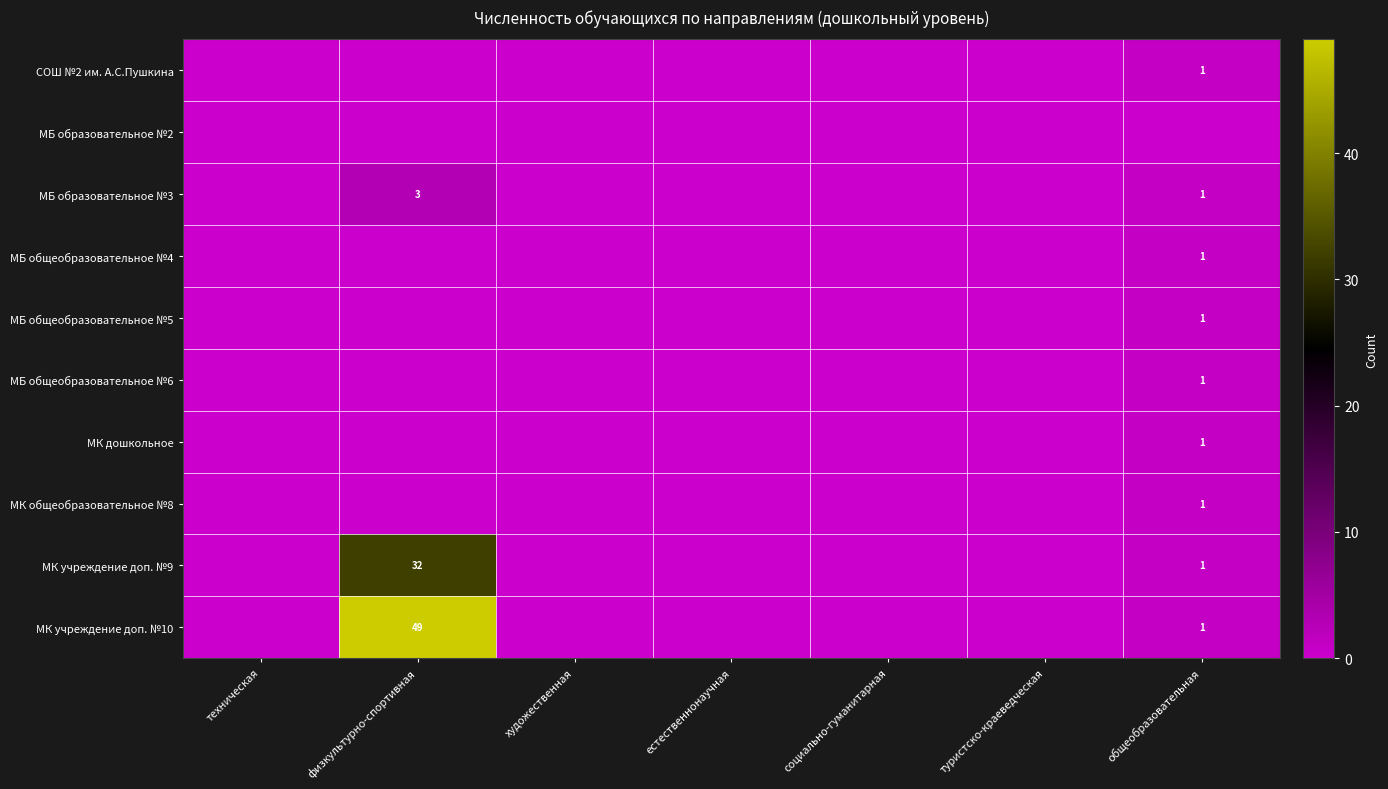

True or false: МК учреждение доп. №9 has a value of 32 at физкультурно-спортивная.

True